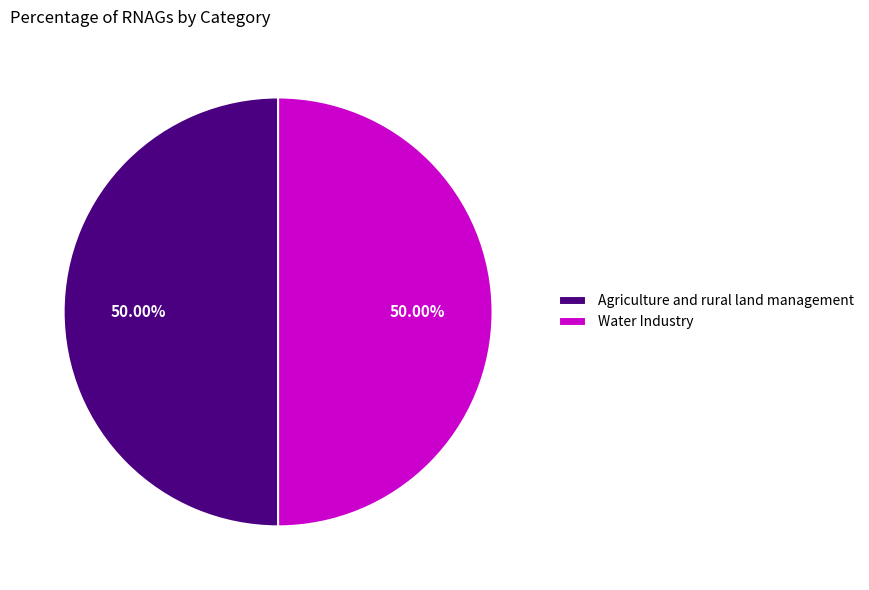

What portion of the pie excludes Agriculture and rural land management?

50.0%